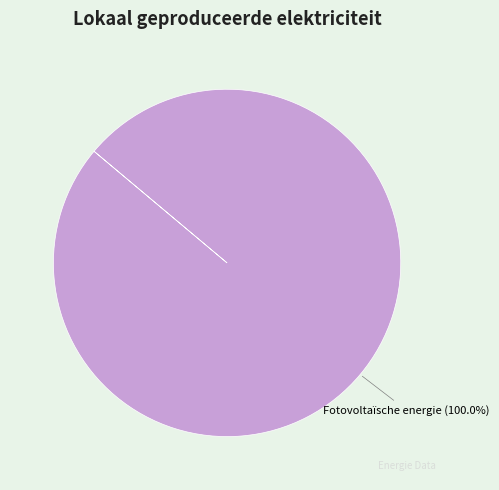

Rank the categories by value from highest to lowest.

Fotovoltaïsche energie